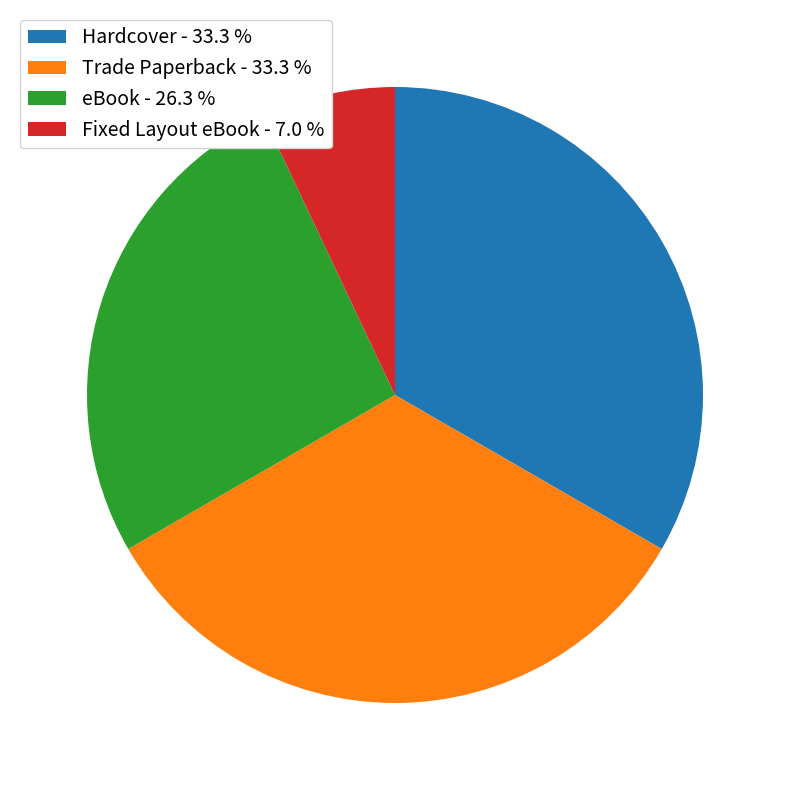

What is the ratio of the value at Fixed Layout eBook - 7.0 % to the value at eBook - 26.3 %?

0.3